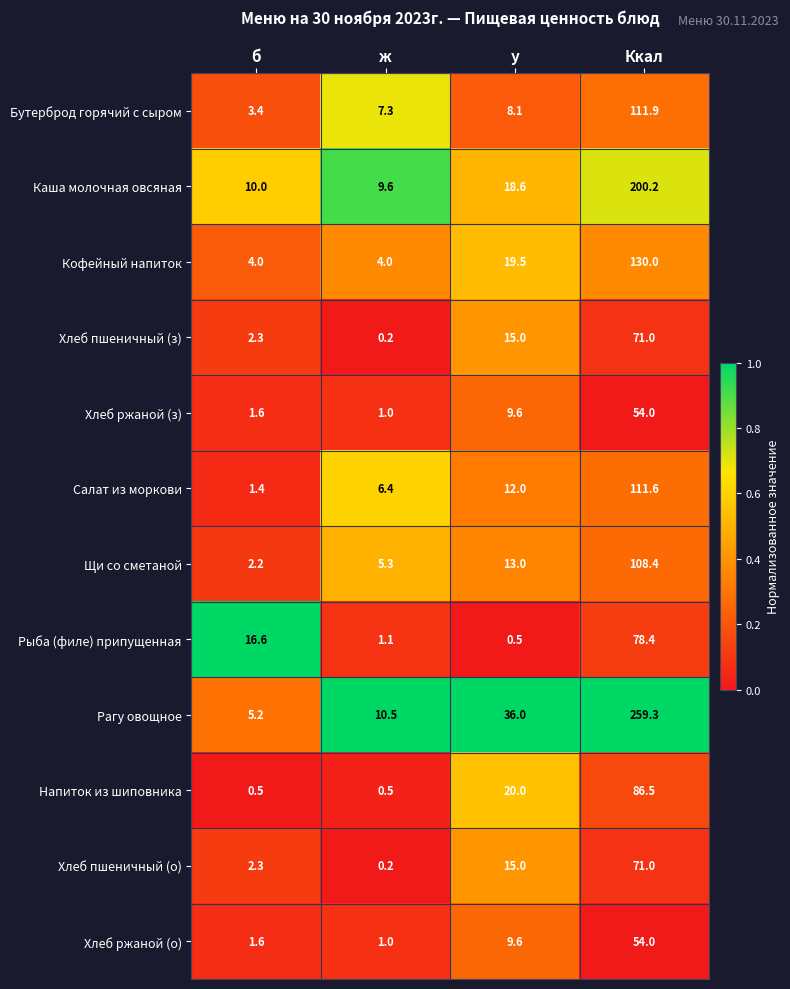

List the labels in order of Хлеб пшеничный (з) value, smallest first.

ж, б, у, Ккал